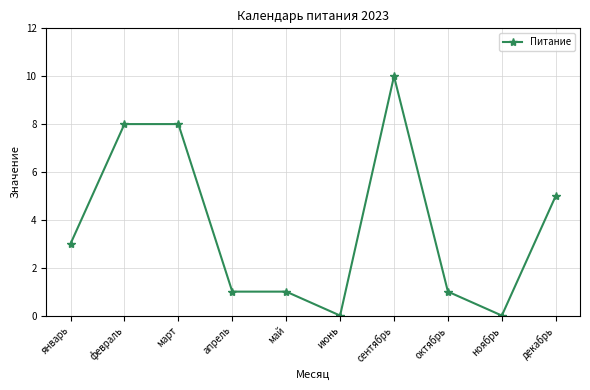

What is the difference between the second highest and minimum values?

8